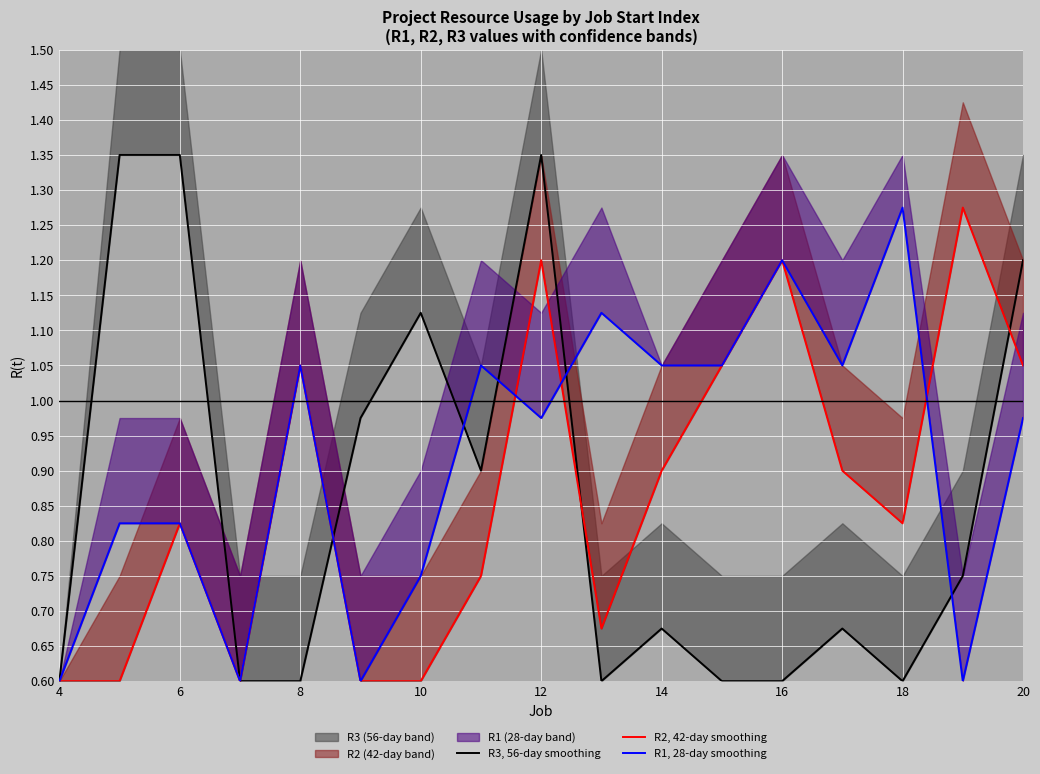

Reading left to right, what are all the values shown in this chart?

R3, 56-day smoothing: 0.6	1.4	1.4	0.6	0.6	1.0	1.1	0.9	1.4	0.6	0.7	0.6	0.6	0.7	0.6	0.8	1.2
R2, 42-day smoothing: 0.6	0.6	0.8	0.6	1.1	0.6	0.6	0.8	1.2	0.7	0.9	1.1	1.2	0.9	0.8	1.3	1.1
R1, 28-day smoothing: 0.6	0.8	0.8	0.6	1.1	0.6	0.8	1.1	1.0	1.1	1.1	1.1	1.2	1.1	1.3	0.6	1.0